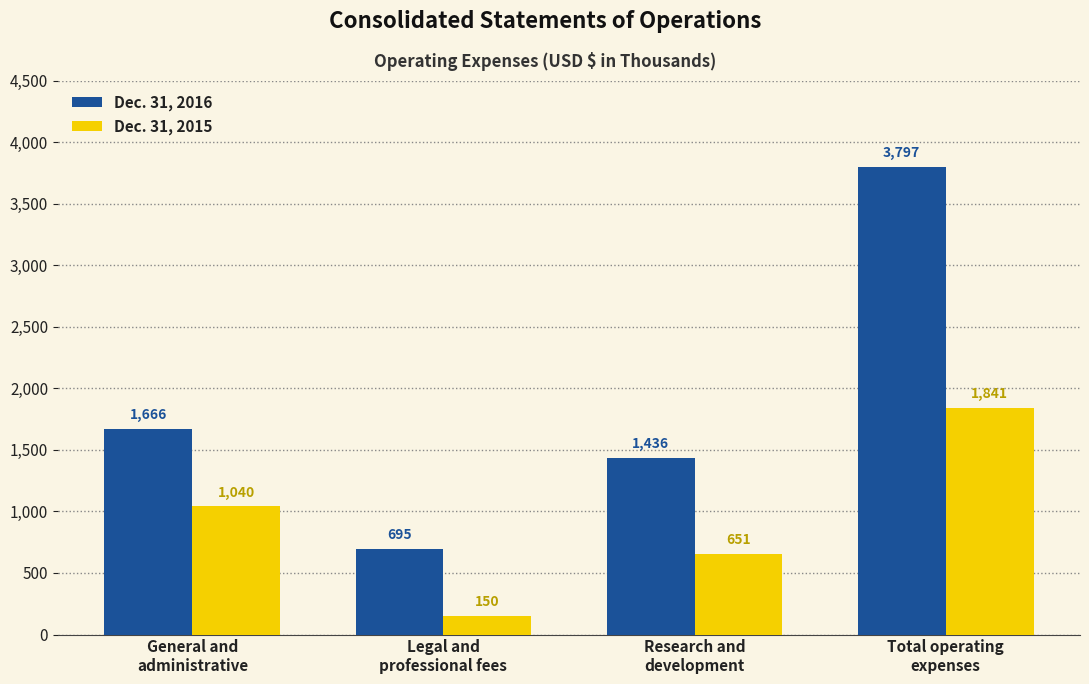

Reading right to left, transcribe all the data shown in this chart.

Dec. 31, 2016: 3797	1436	695	1666
Dec. 31, 2015: 1841	651	150	1040